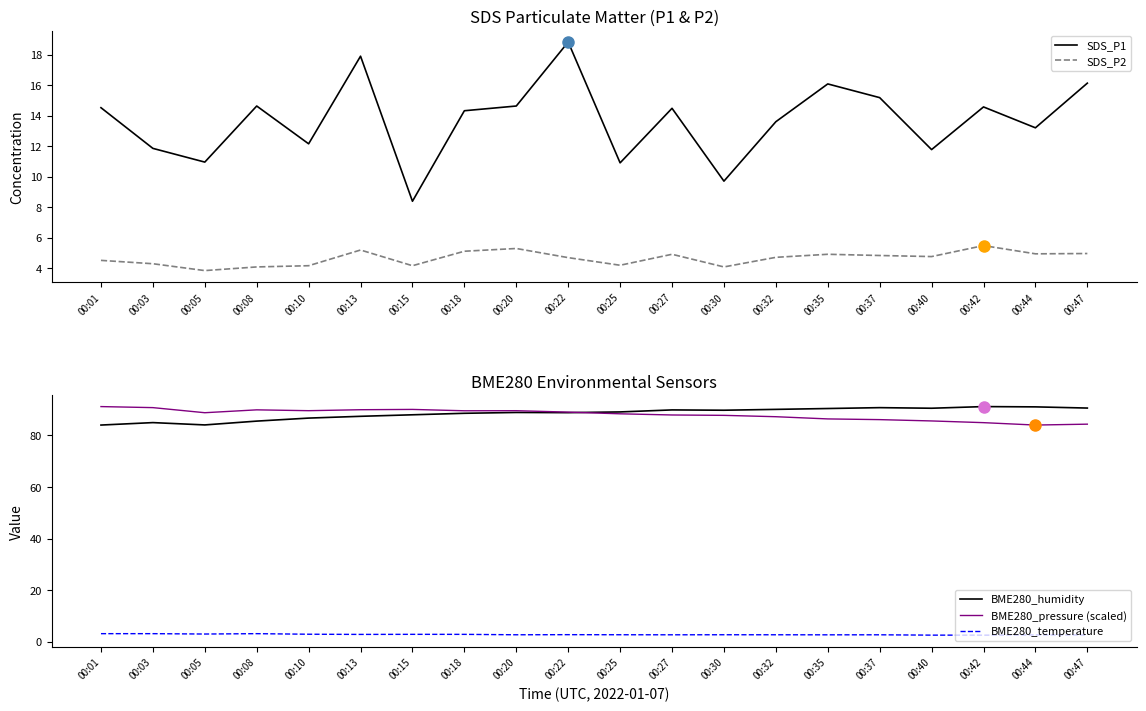

At which category does BME280_temperature reach its first local valley?

00:05